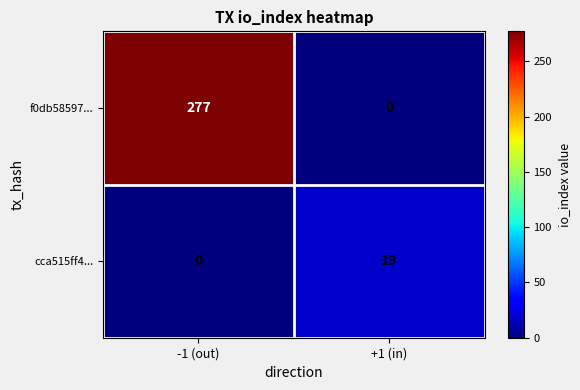

Which series changed the most between -1 (out) and +1 (in)?

f0db58597...